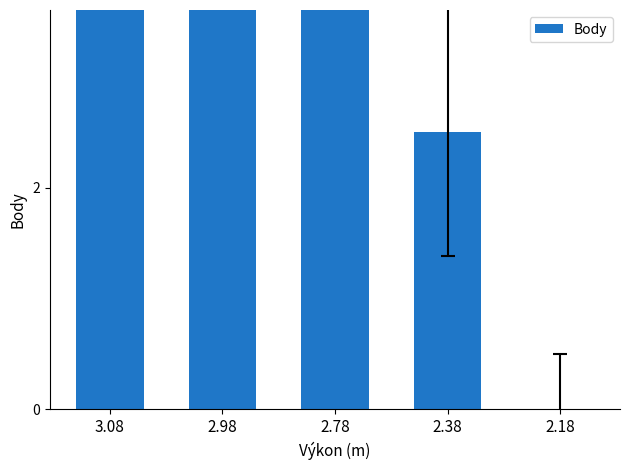

What is the change in value from 3.08 to 2.38?

-8.5